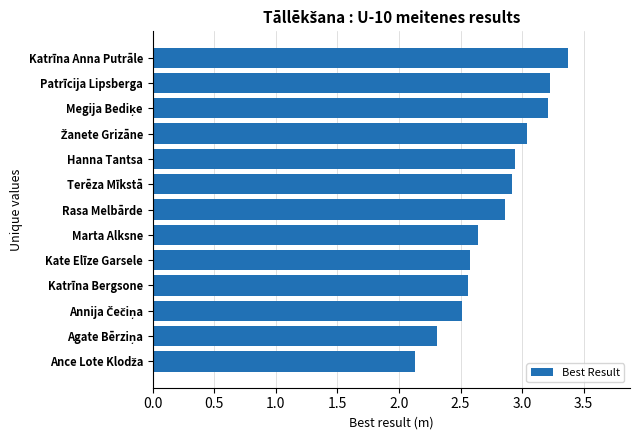

Which has a higher value, Patrīcija Lipsberga or Hanna Tantsa?

Patrīcija Lipsberga